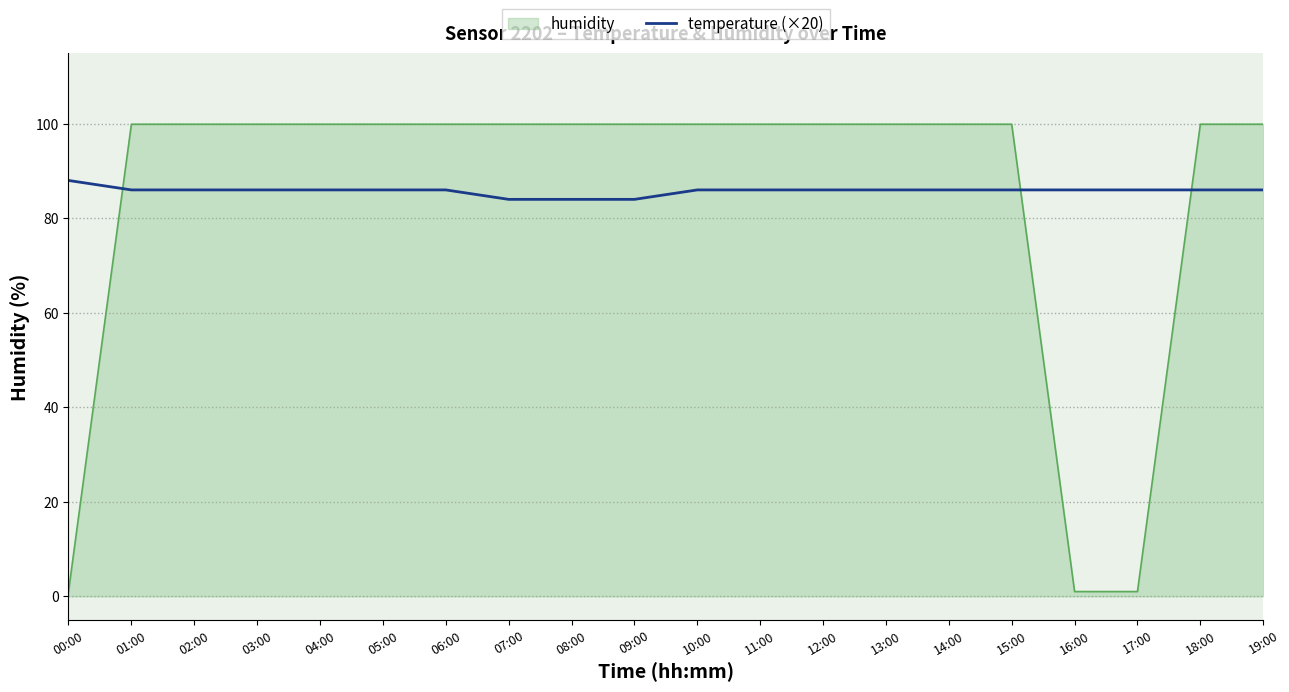

Is the value of humidity at 08:00 greater than the value of temperature (×20) at 09:00?

Yes